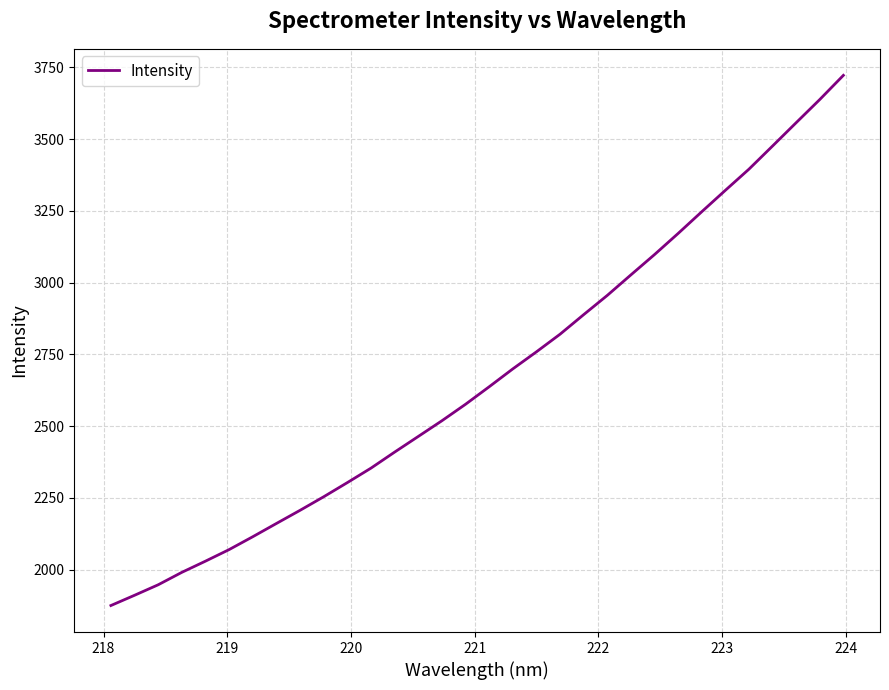

True or false: there are more than 0 points higher than both neighbors.

False